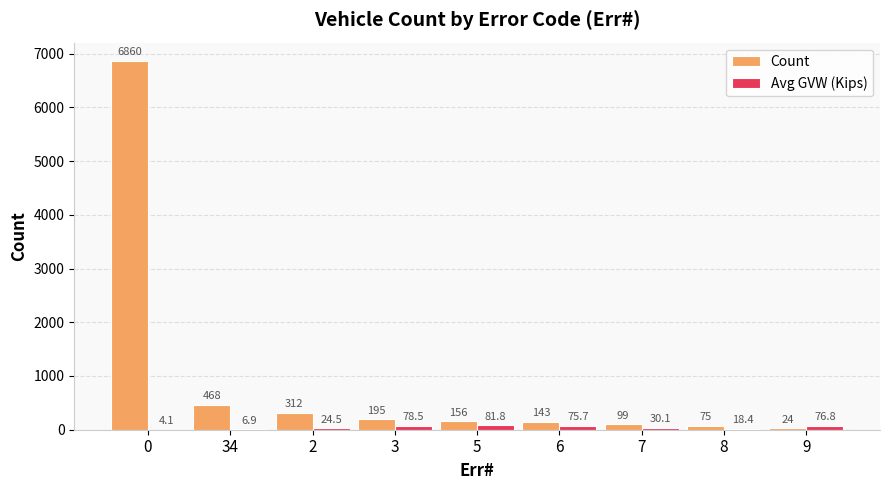

What is the average value of the Count series?

925.8